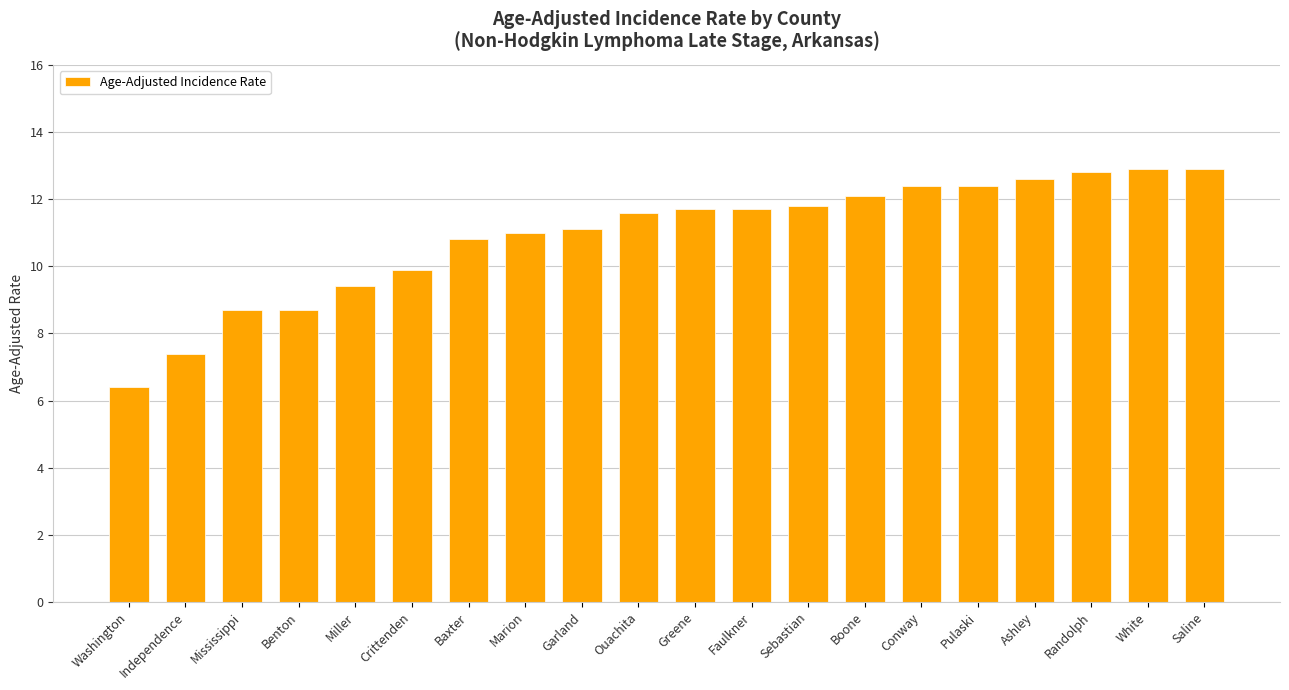

How many bars are there in total?

20